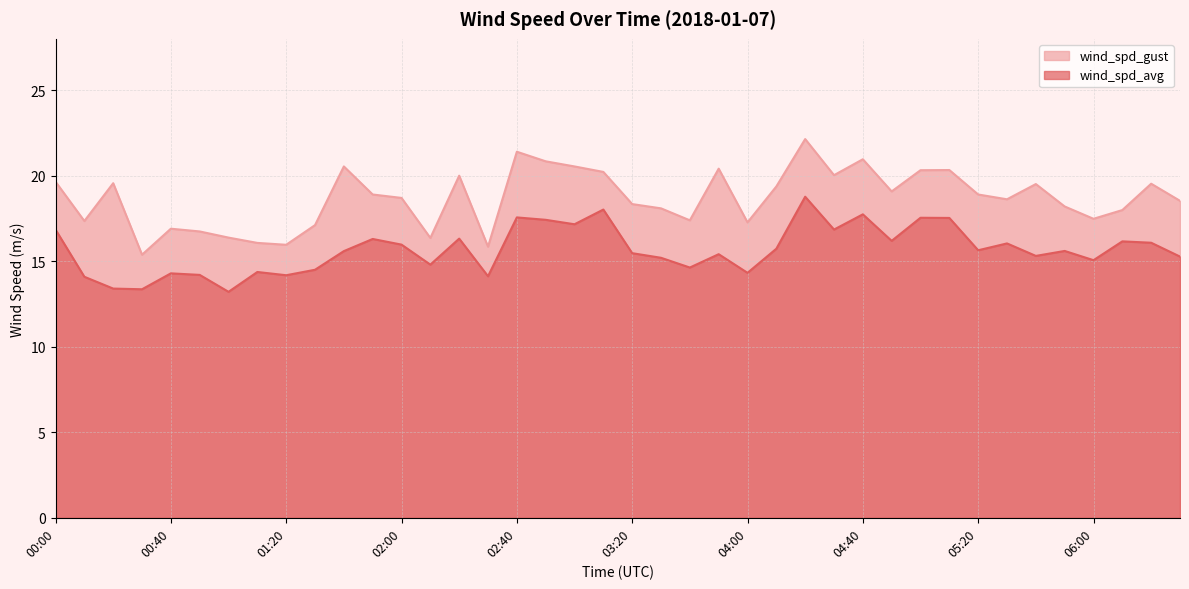

How many lines are shown in the chart?

2